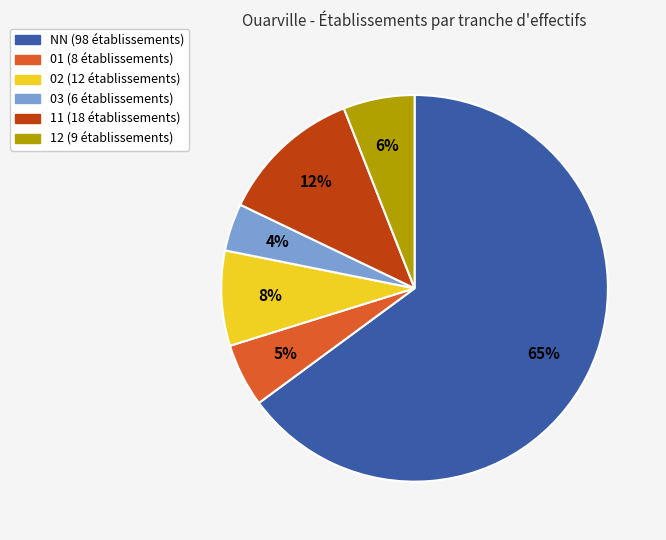

To the nearest percent, what is the average slice percentage?

17%